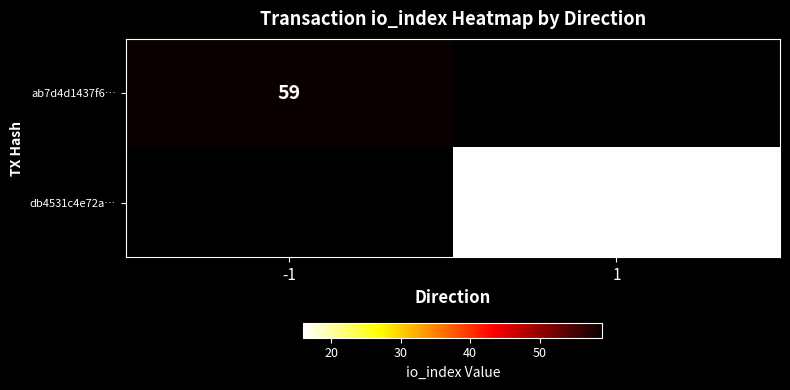

Is it true that ab7d4d1437f6… equals 59 at -1?

True